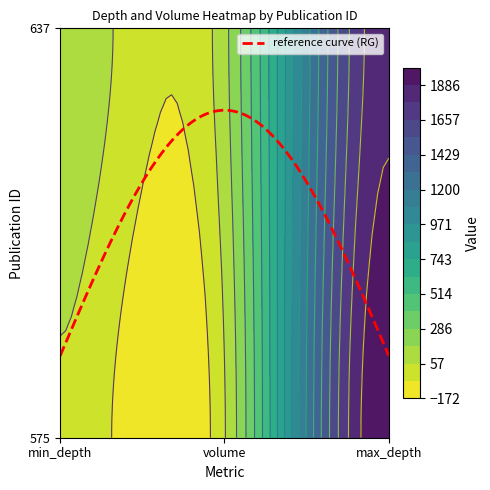

Is it true that 637 equals 210 at 0?

False